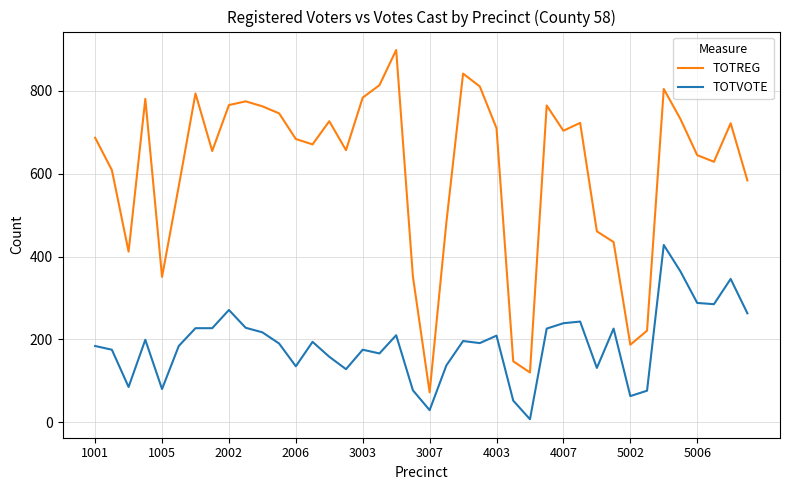

True or false: TOTREG and TOTVOTE intersect in this chart.

False